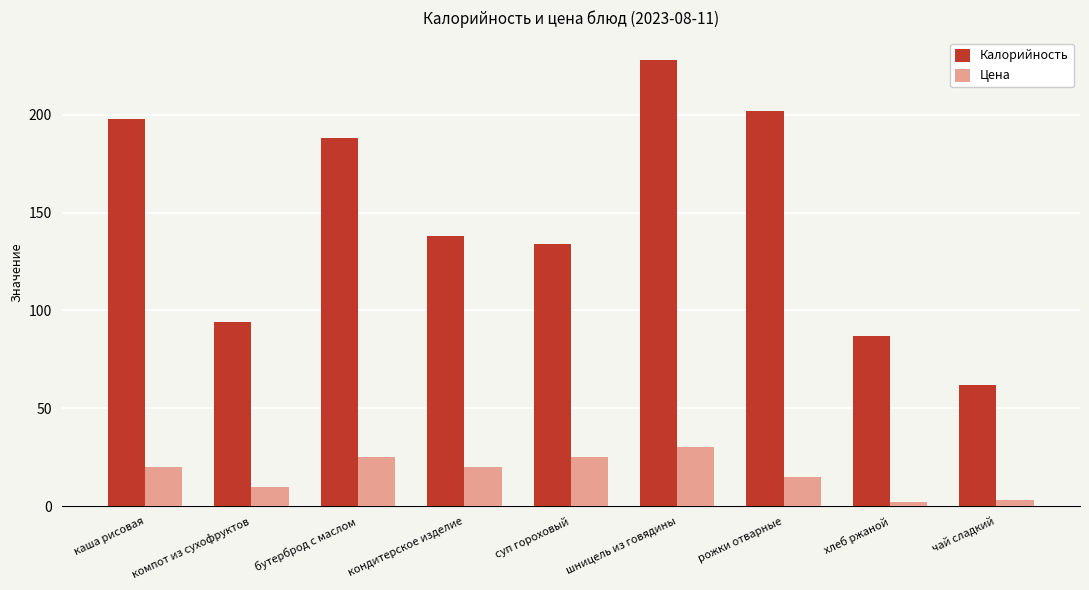

Rank the series by their average value, from highest to lowest.

Калорийность, Цена